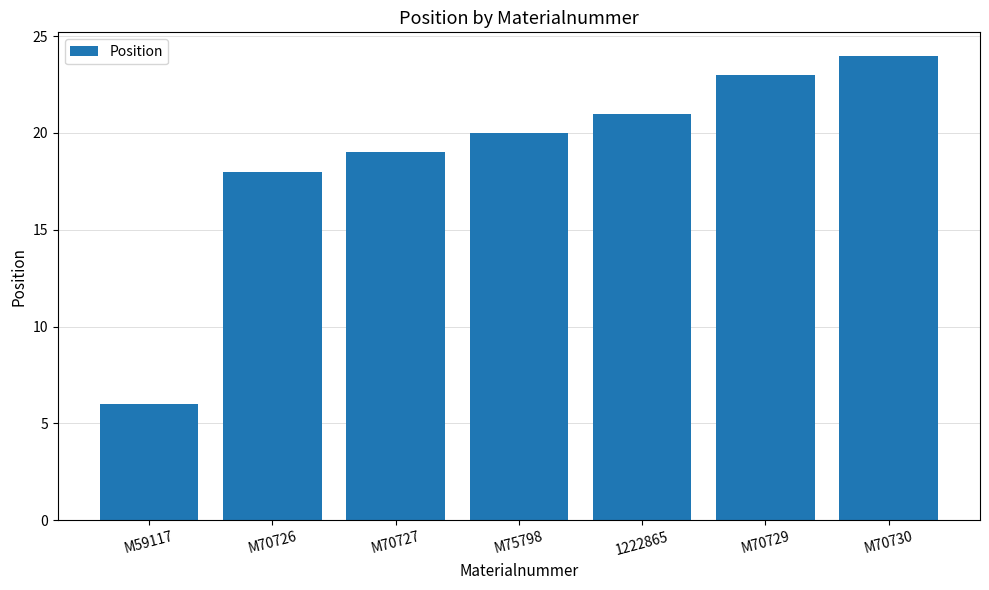

What is the label of the 2nd bar from the right?

M70729